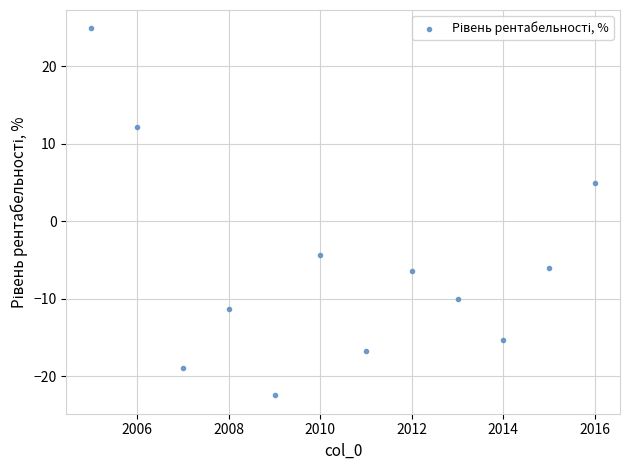

What Y value in the scatter plot is closest to 1?

4.9